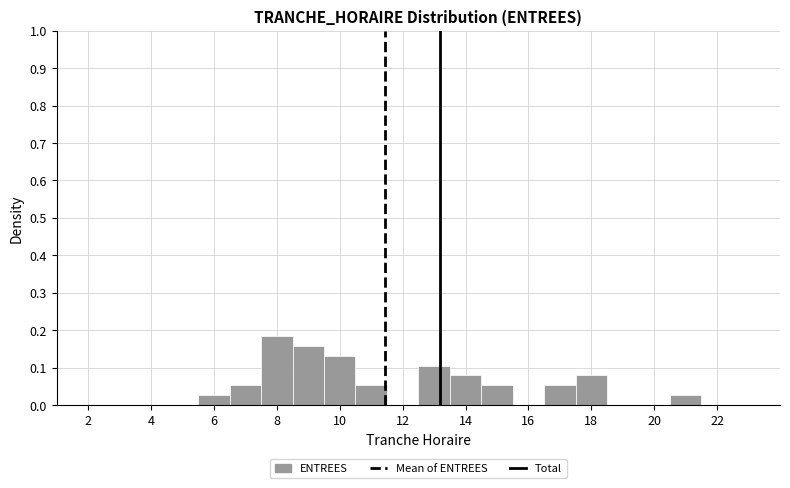

What is the height of the bar covering 10.5 to 11.5 on the x-axis? Neither the bar edges nor the heights are printed on the chart, so give them approximately, as read against the axes.

0.05